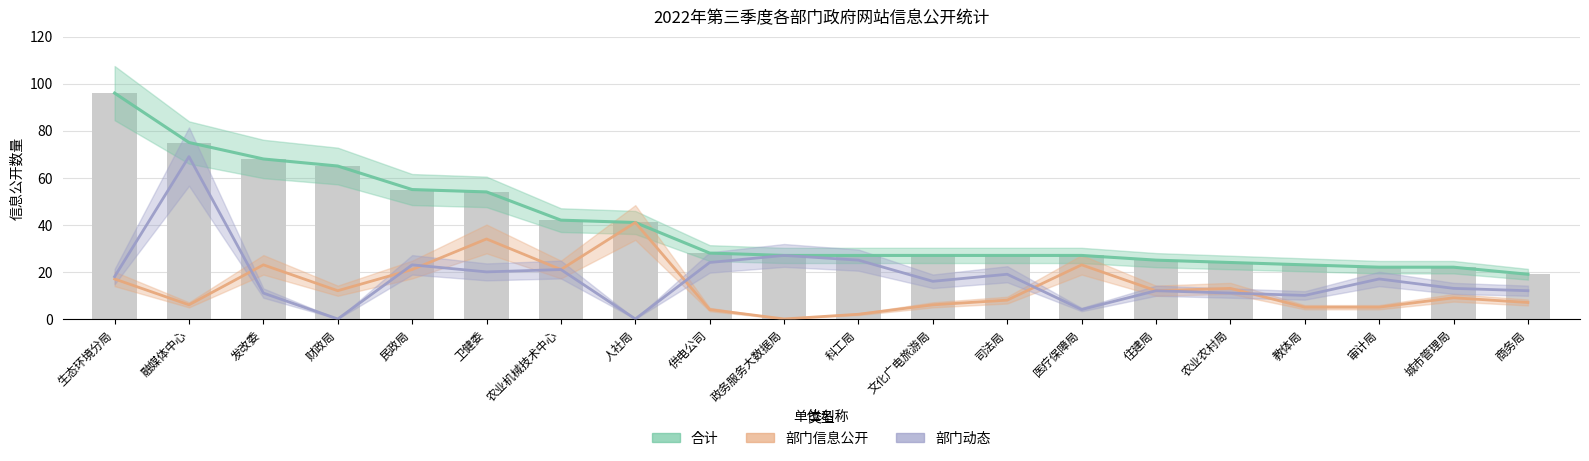

Between 司法局 and 城市管理局, which is larger?

司法局